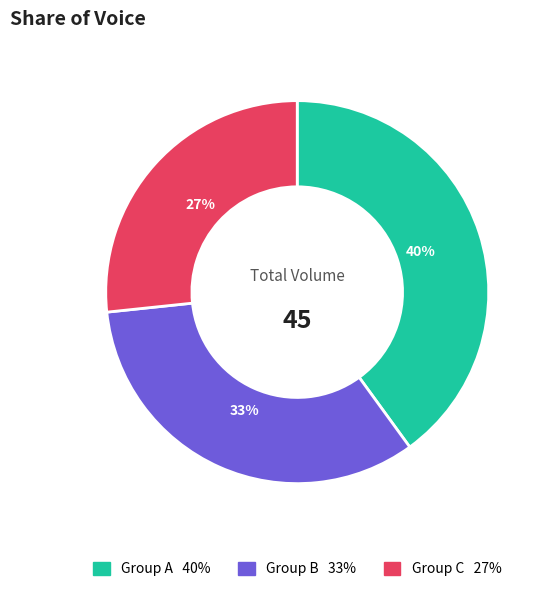

How many slices are in this pie chart?

3